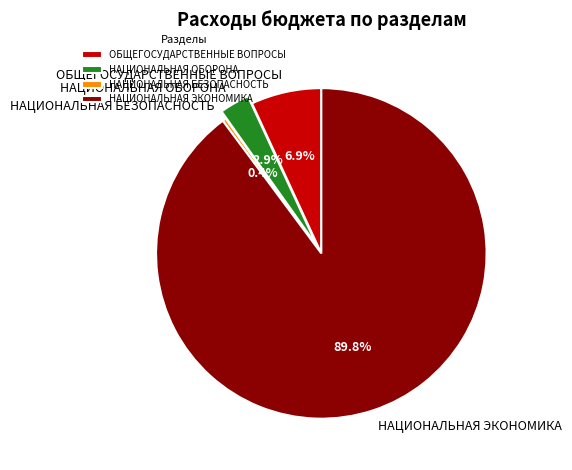

Which has a higher value, ОБЩЕГОСУДАРСТВЕННЫЕ ВОПРОСЫ or НАЦИОНАЛЬНАЯ БЕЗОПАСНОСТЬ?

ОБЩЕГОСУДАРСТВЕННЫЕ ВОПРОСЫ